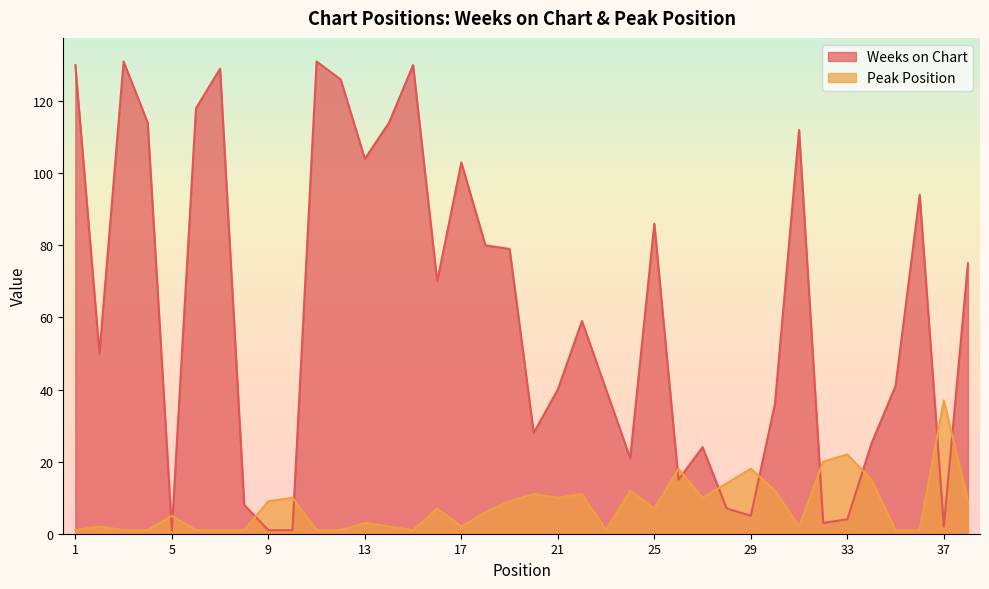

Which series has the widest spread of values?

Weeks on Chart